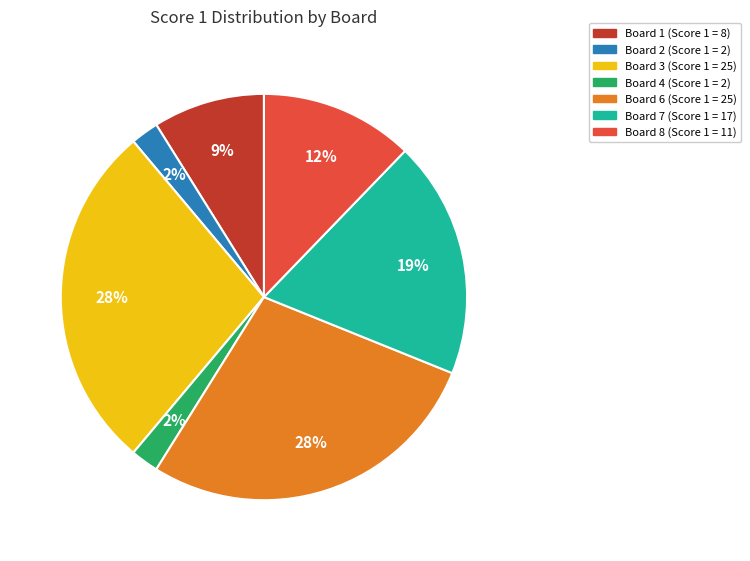

Is there a majority slice in this chart?

No